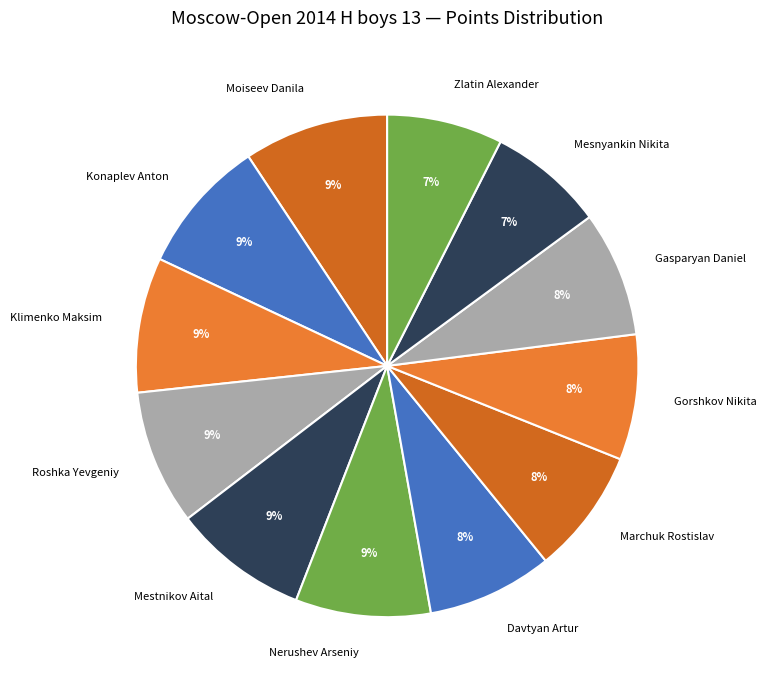

Is it true that Mesnyankin Nikita is 7% of the pie?

True